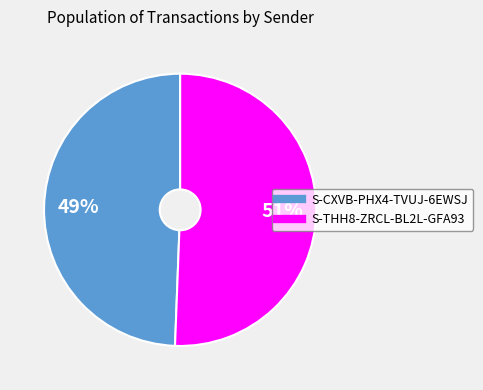

Which slice is the smallest?

S-CXVB-PHX4-TVUJ-6EWSJ